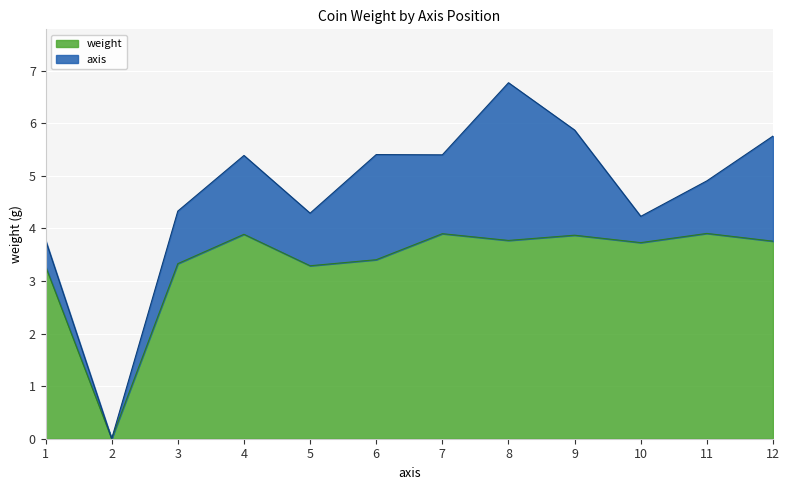

Between 11 and 22, which is larger?

11